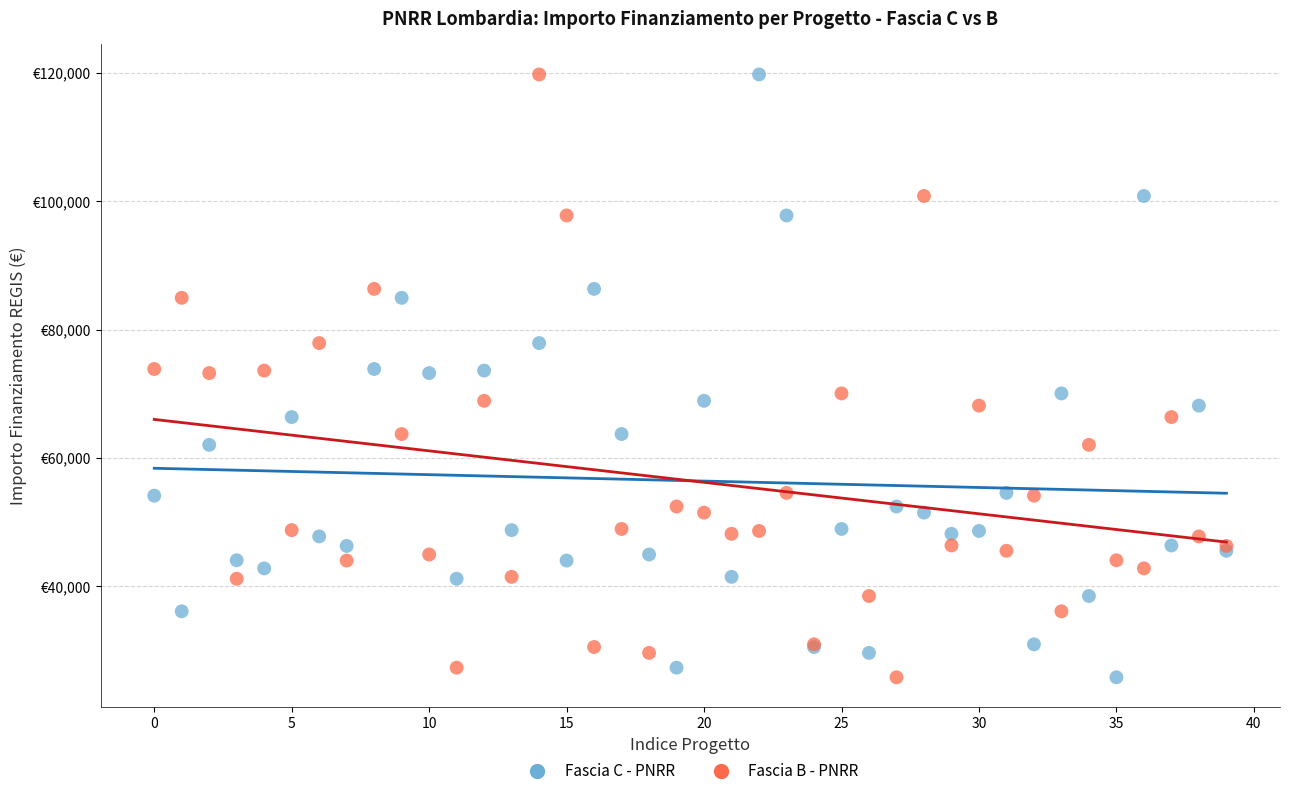

What are all the series names shown in the legend?

Fascia C - PNRR, Fascia B - PNRR